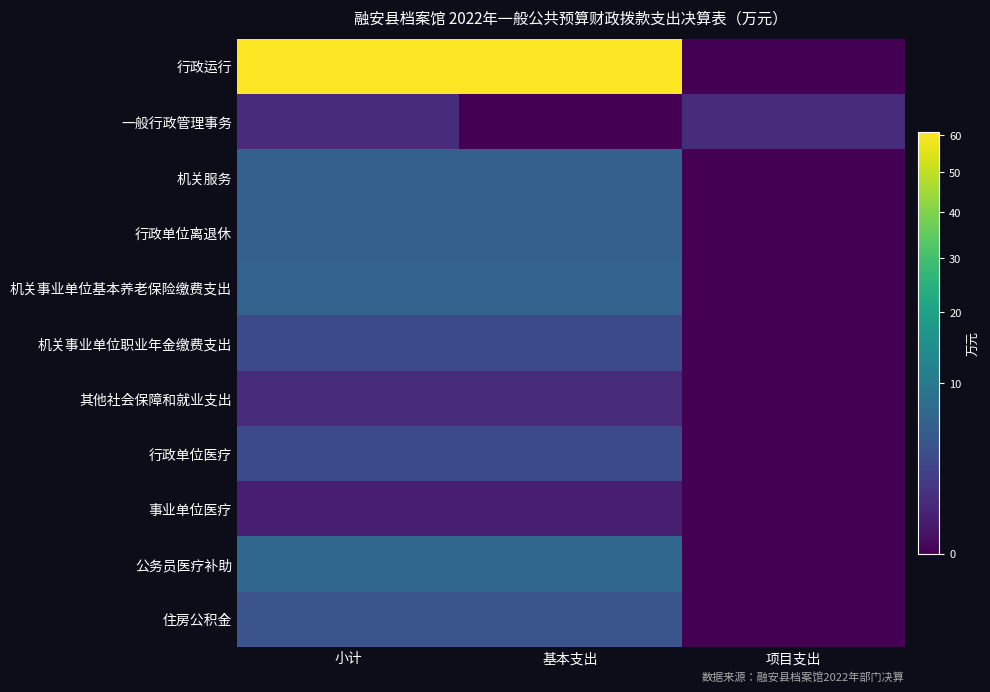

Rank the series at 小计 from lowest to highest value.

事业单位医疗, 其他社会保障和就业支出, 一般行政管理事务, 机关事业单位职业年金缴费支出, 行政单位医疗, 住房公积金, 机关服务, 行政单位离退休, 机关事业单位基本养老保险缴费支出, 公务员医疗补助, 行政运行